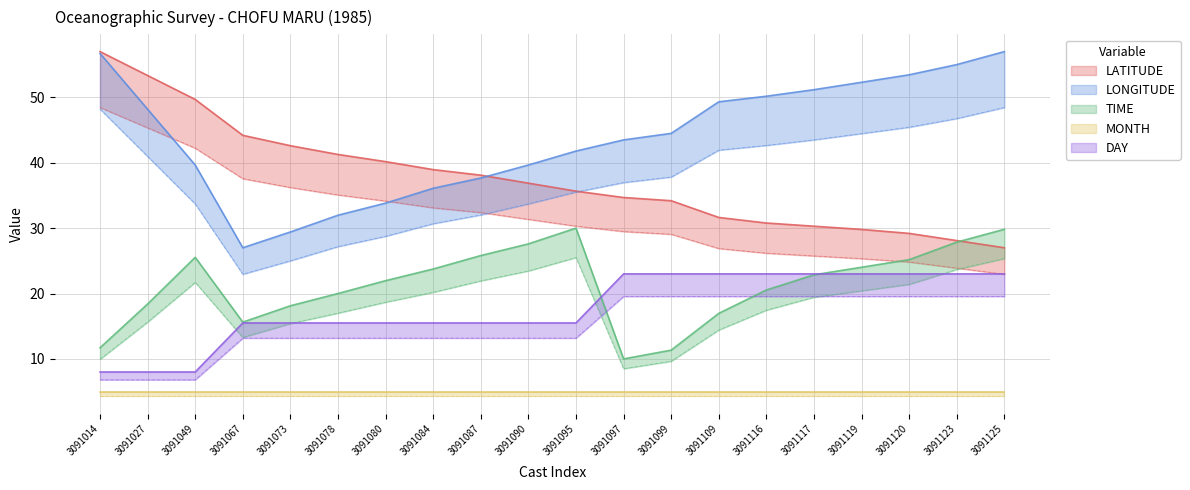

How many data points in LATITUDE are above 36?

10